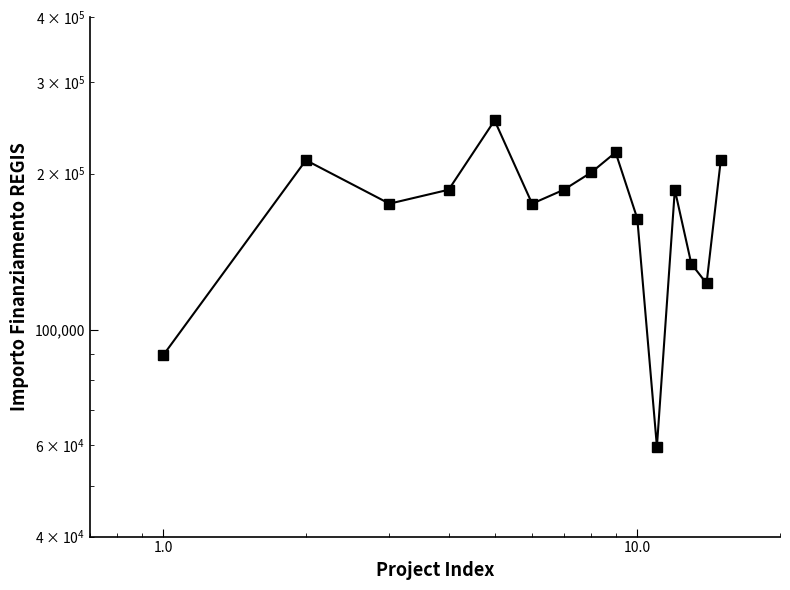

How many distinct data groups are displayed?

1